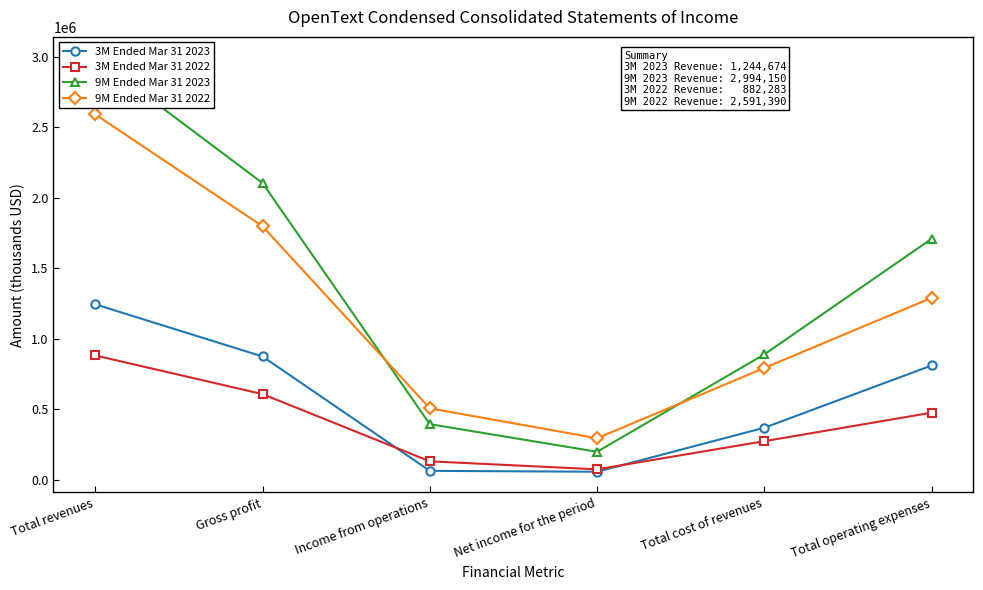

How many times do 3M Ended Mar 31 2023 and 3M Ended Mar 31 2022 cross each other?

2